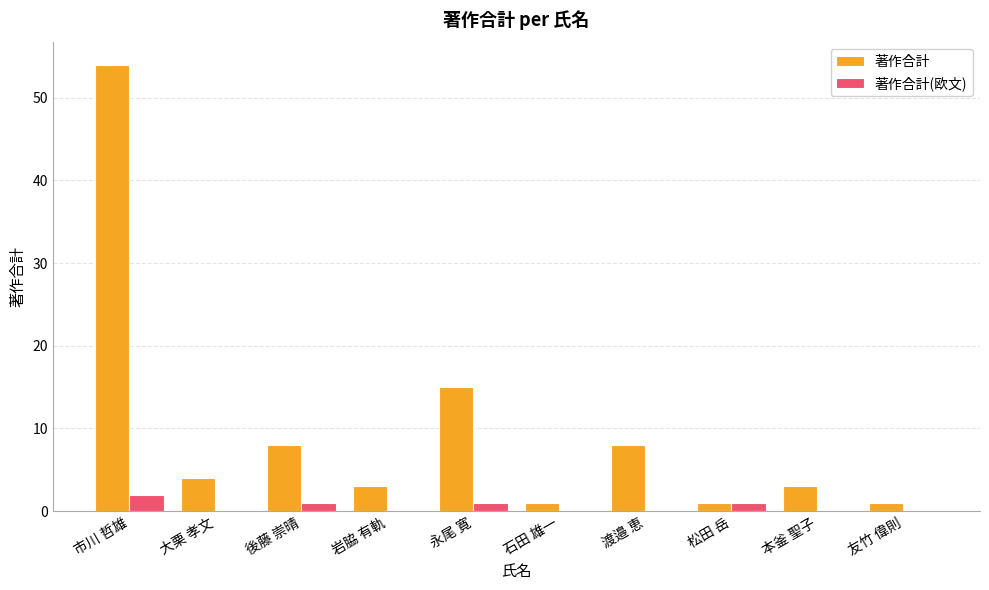

Is it true that 著作合計 equals 5 at 後藤 崇晴?

False